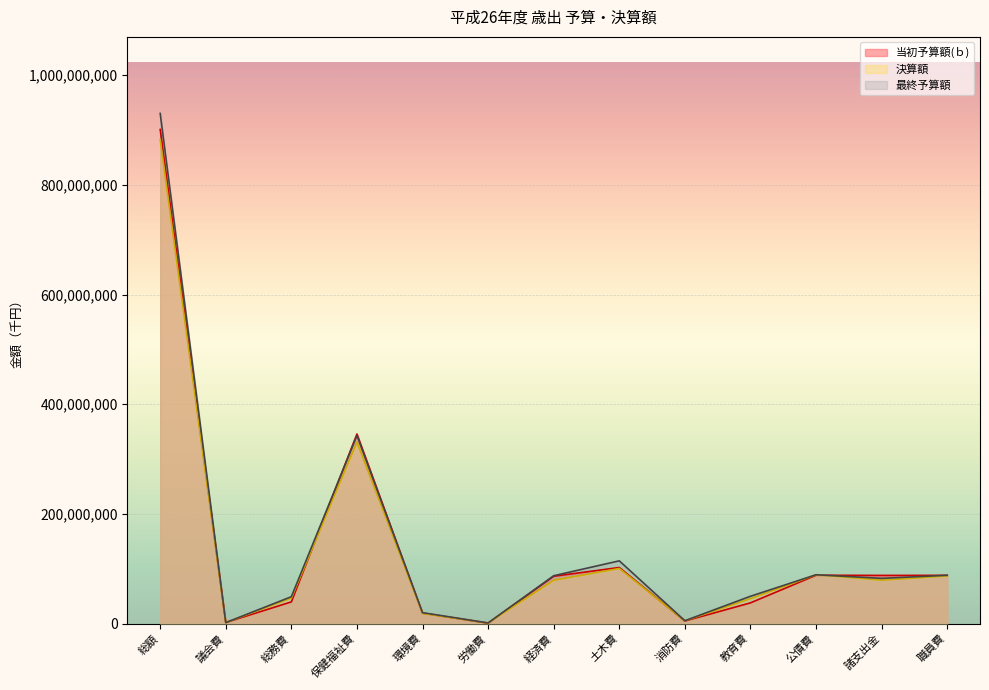

Is it true that 当初予算額(ｂ) equals 901037127 at 総額?

True